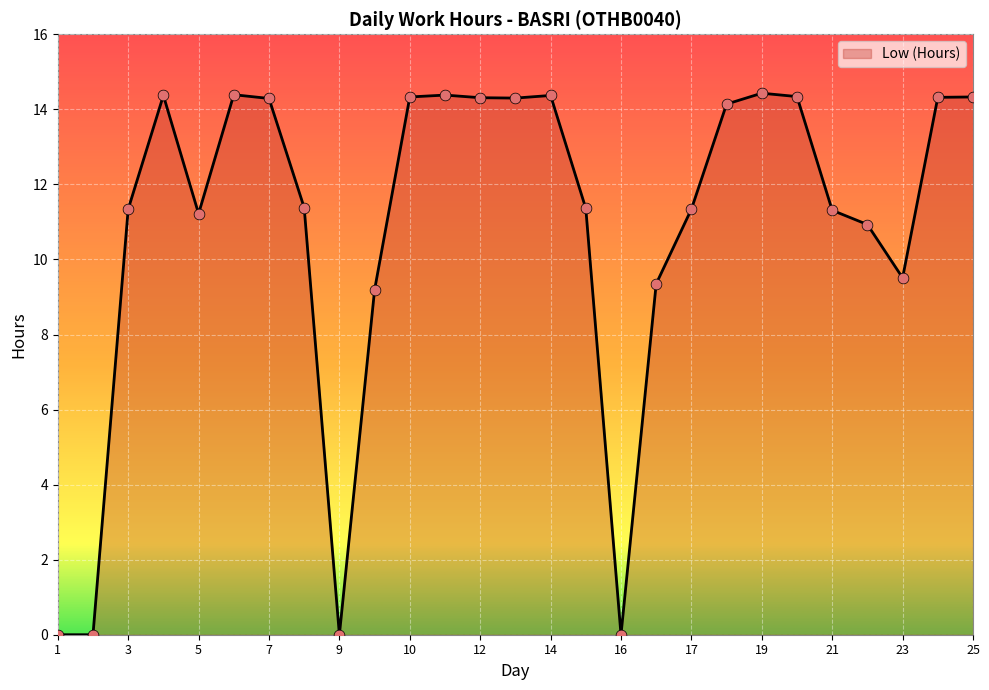

What is the difference between the maximum and minimum values?

14.4